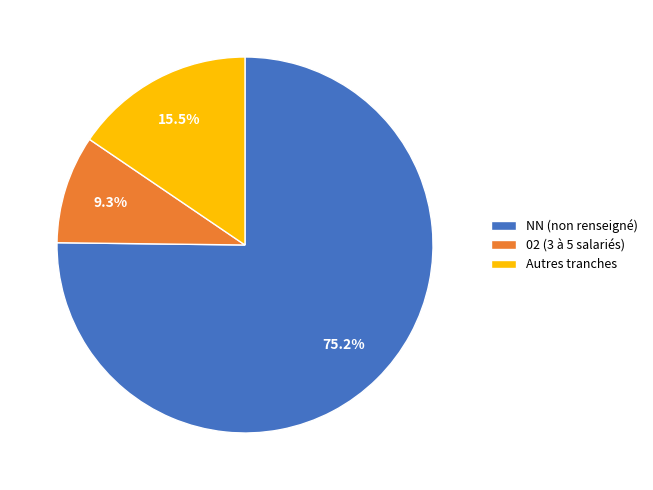

What is the total percentage of Autres tranches and NN (non renseigné)?

90.7%